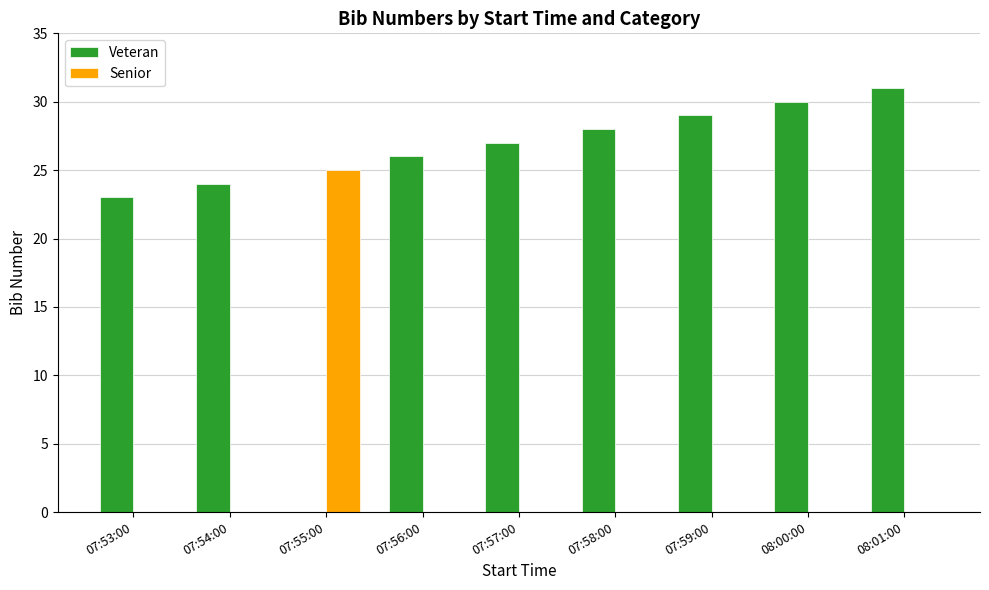

Reading left to right, extract all data points from this chart.

Veteran: 07:53:00=23	07:54:00=24	07:55:00=0	07:56:00=26	07:57:00=27	07:58:00=28	07:59:00=29	08:00:00=30	08:01:00=31
Senior: 07:53:00=0	07:54:00=0	07:55:00=25	07:56:00=0	07:57:00=0	07:58:00=0	07:59:00=0	08:00:00=0	08:01:00=0